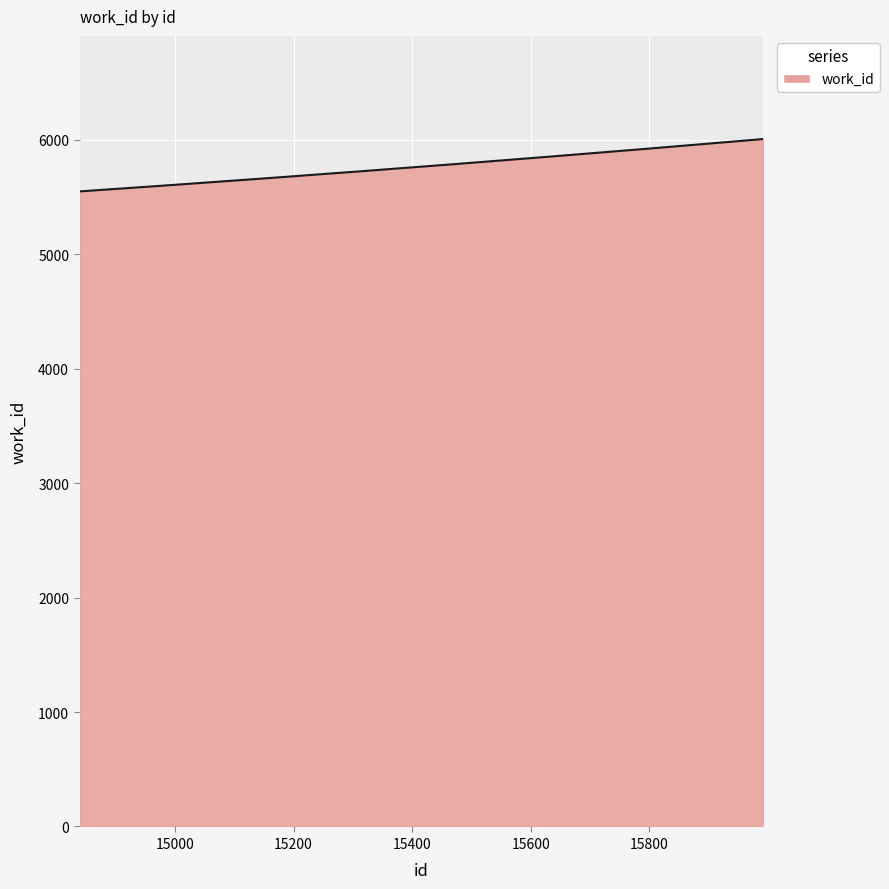

What is the maximum value shown in the chart?

6007.0